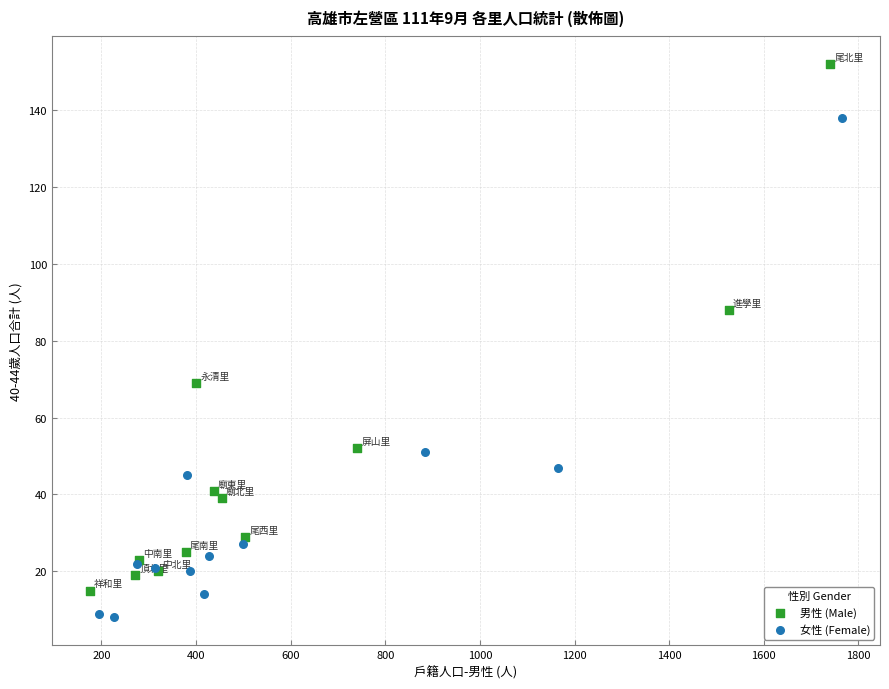

Which series reaches the maximum Y coordinate?

男性 (Male)